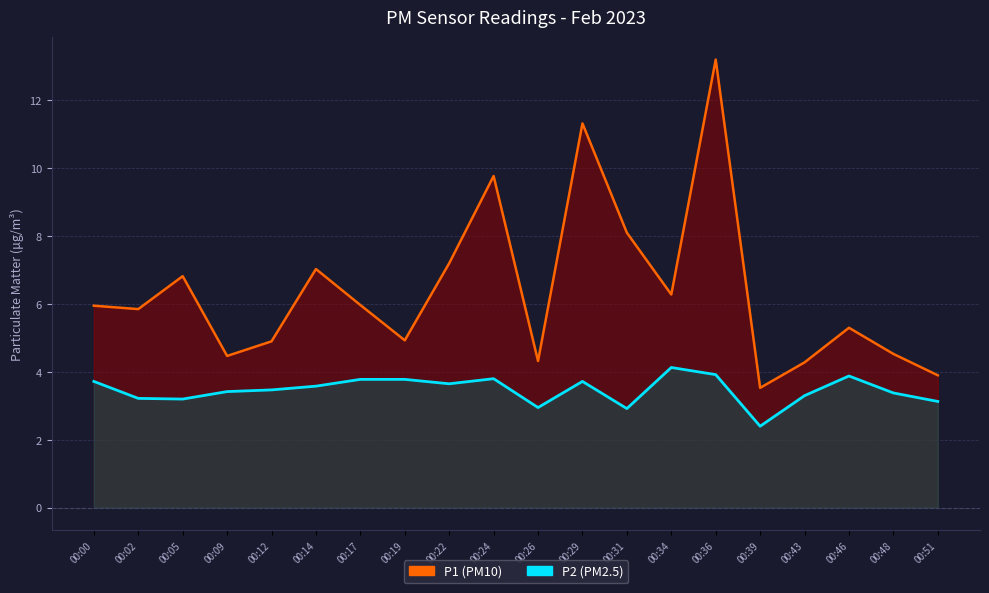

Which category has the highest value in the P2 series?

00:34